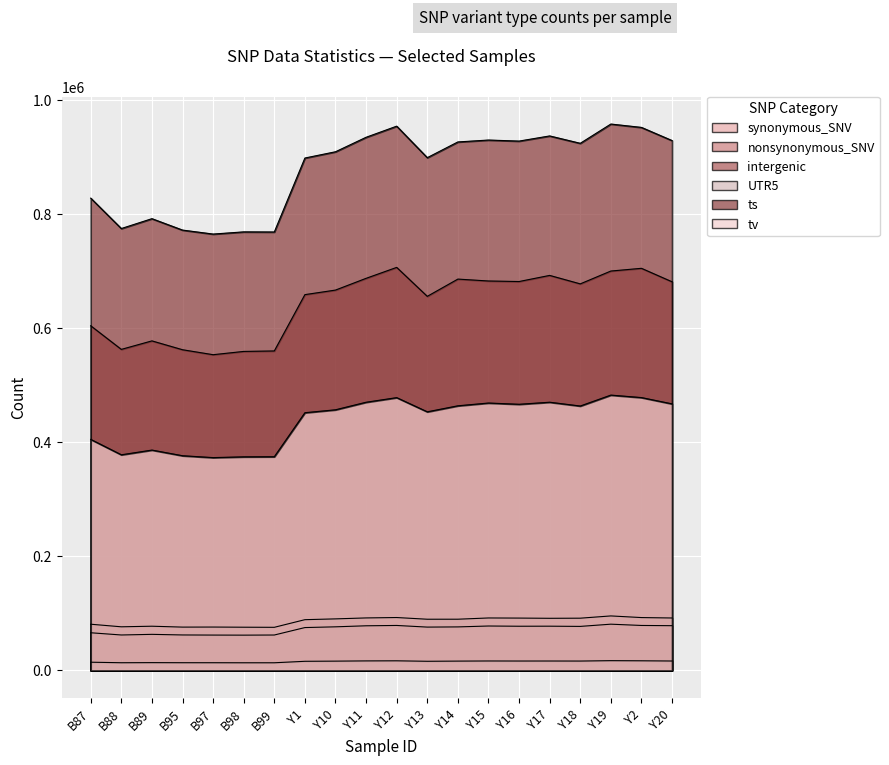

What is the difference between the second highest and second lowest values in the synonymous_SNV series?

16975